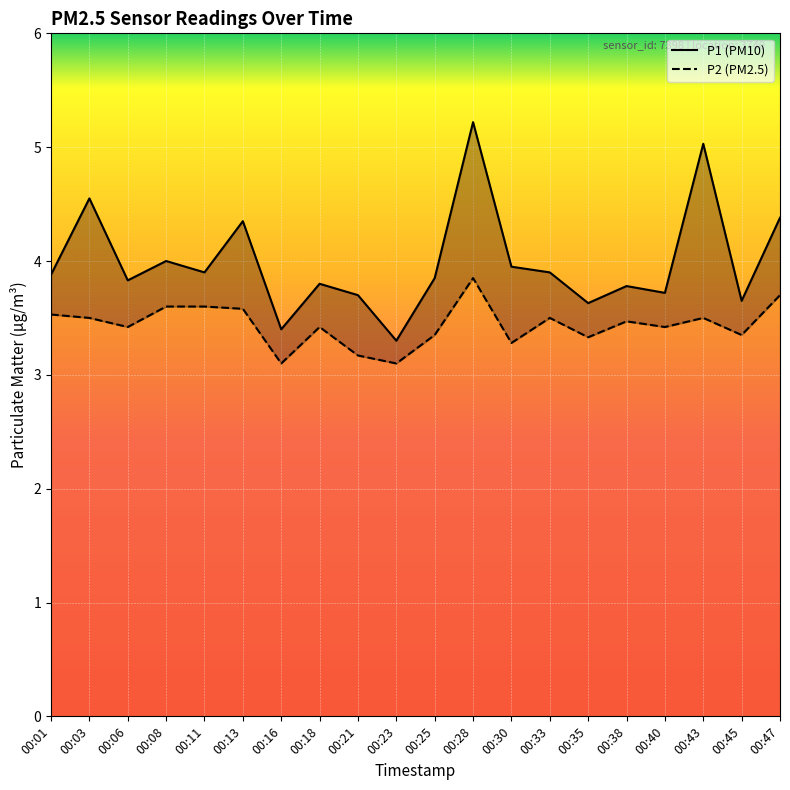

What is the total value across all series at 00:16?

6.5